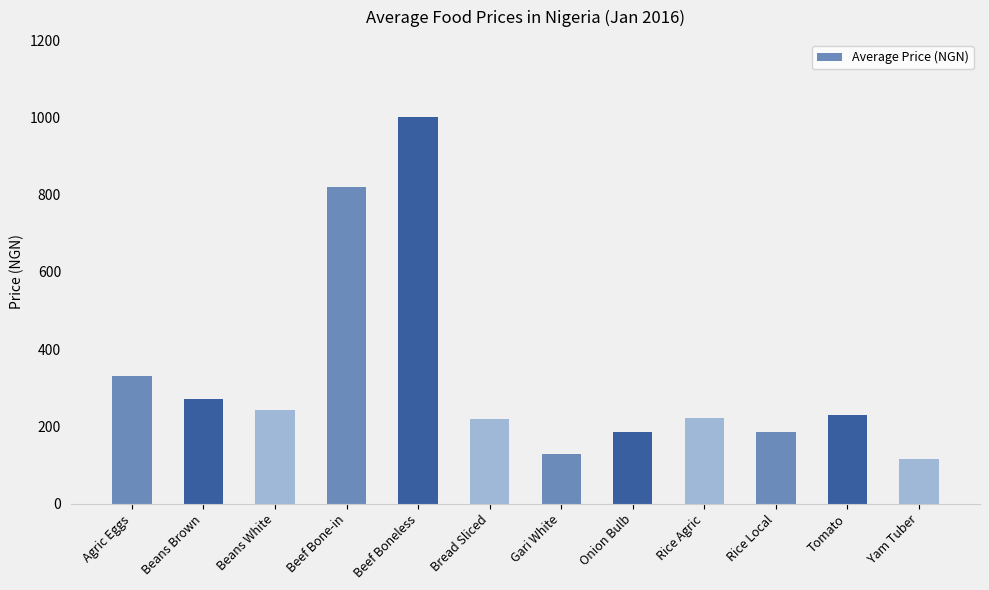

The value at Beans Brown is 271.5. True or false?

True